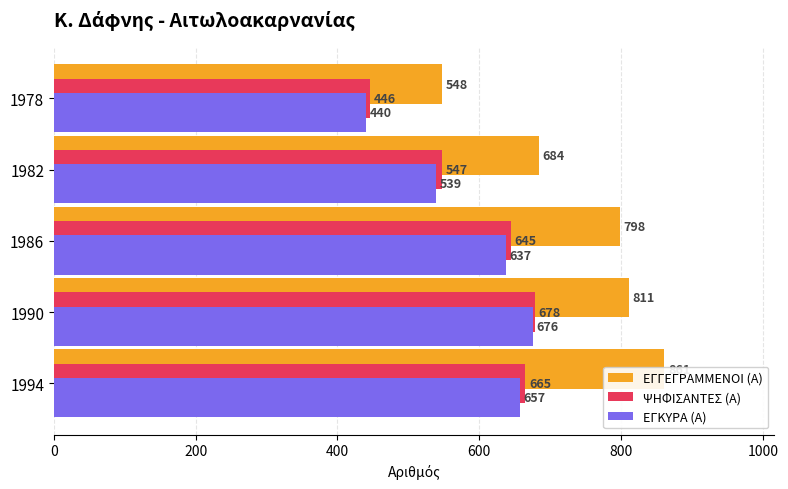

What is the minimum value shown in the chart?

440